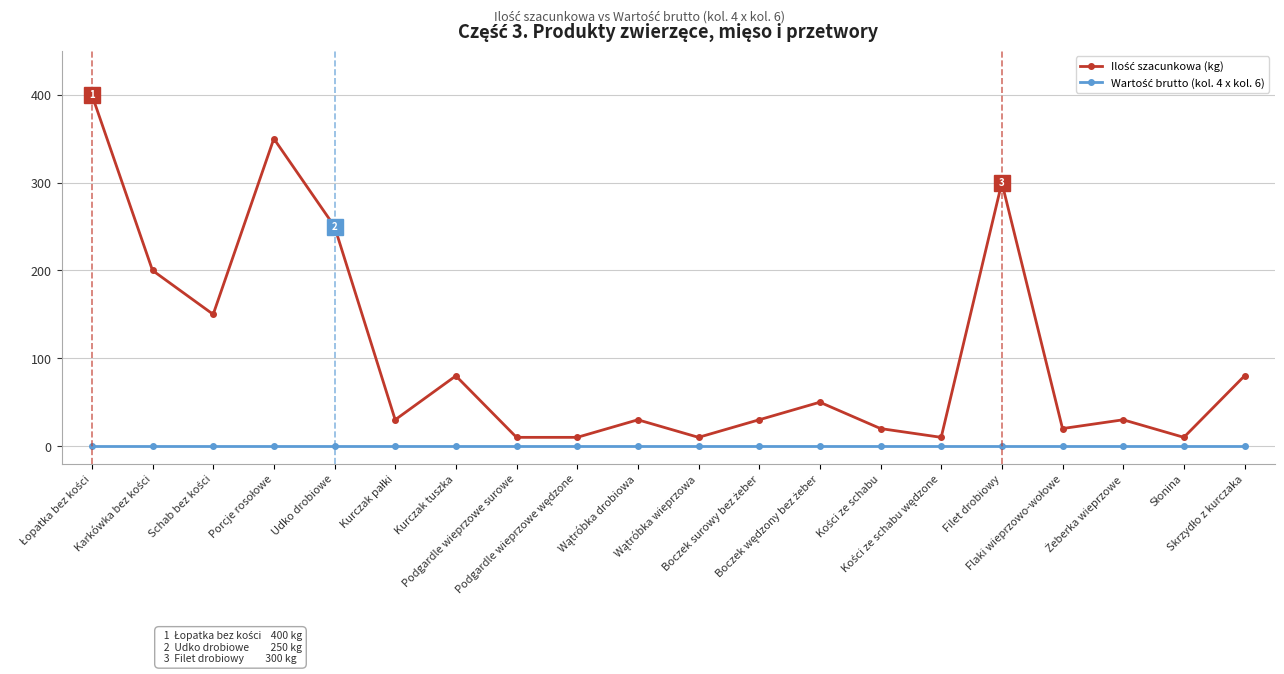

What is the maximum value shown in the chart?

400